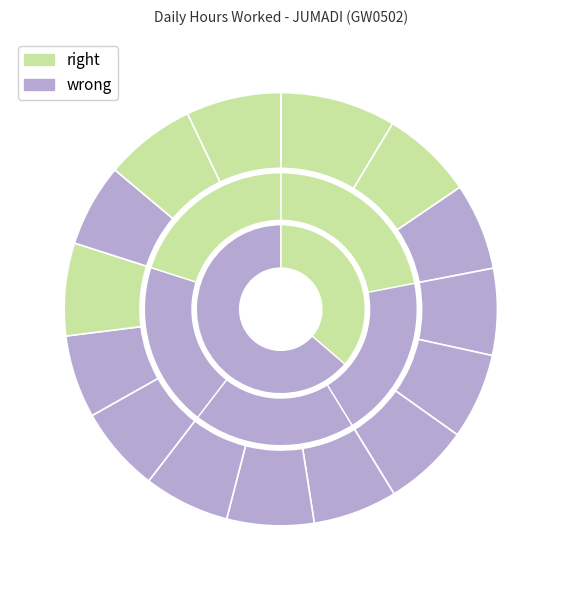

To the nearest percent, what is the combined percentage of Day 13 and Day 15?

13%